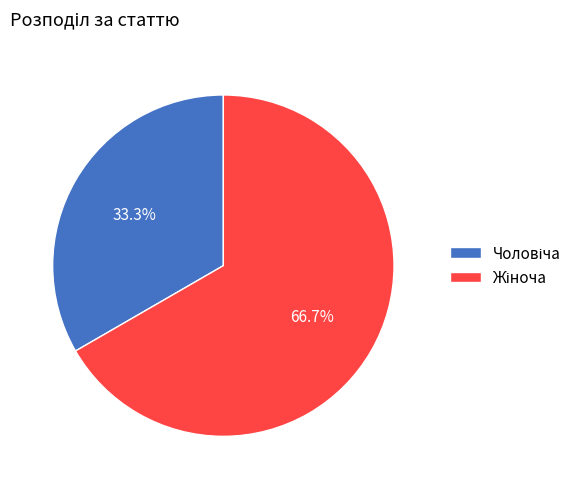

Is there any slice that represents more than half of the pie?

Yes